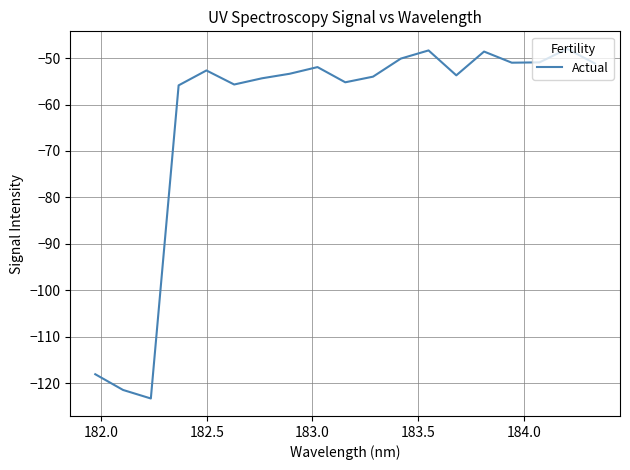

What is the smallest value displayed?

-123.3